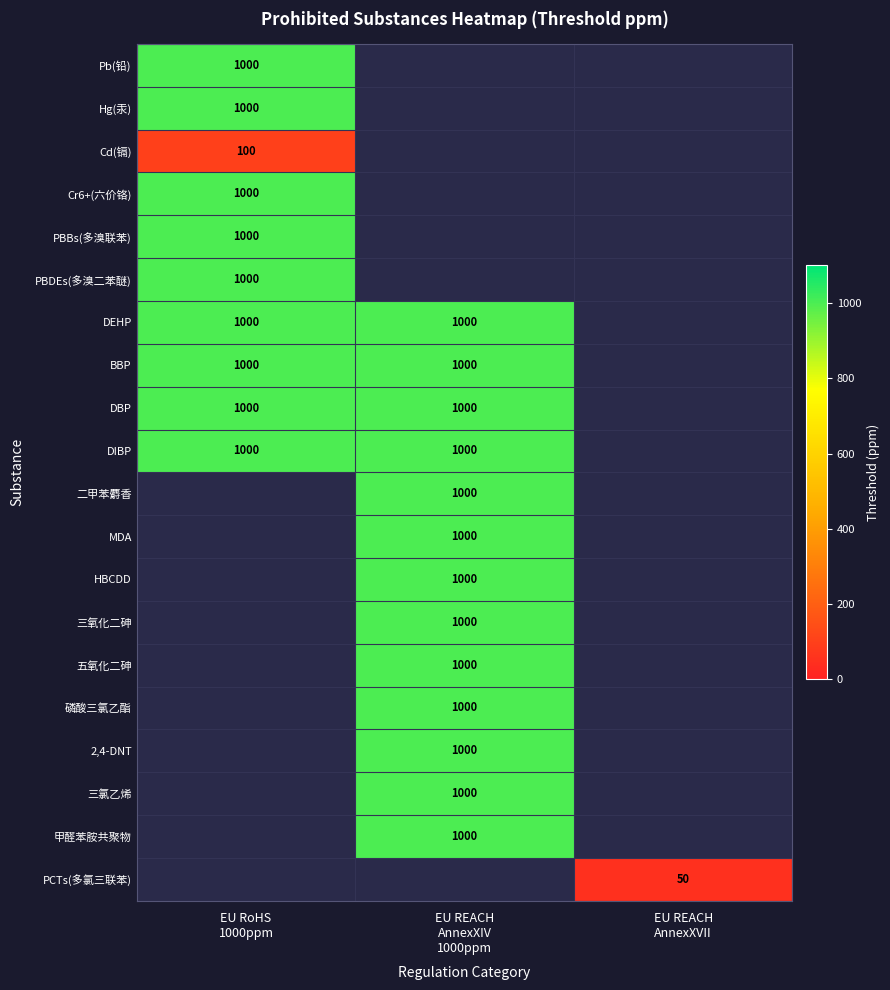

At how many categories does at least one series exceed 538?

2